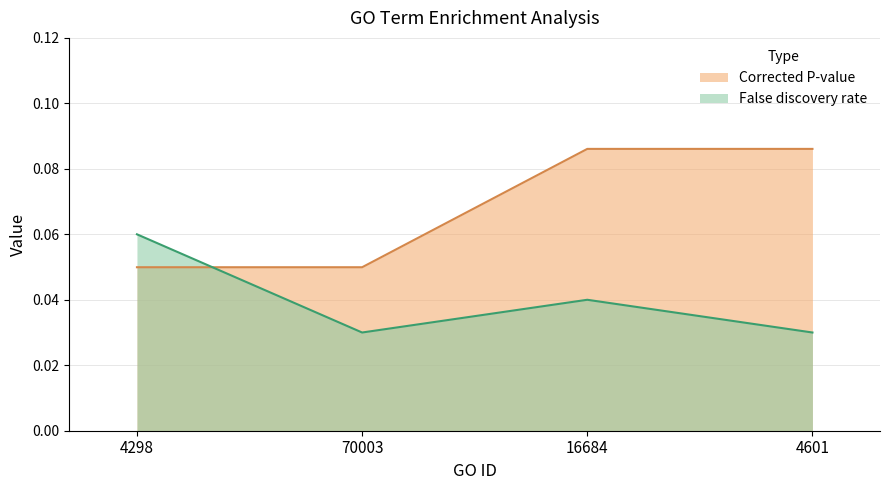

What is the sum of the False discovery rate values at 4601 and 16684?

0.1